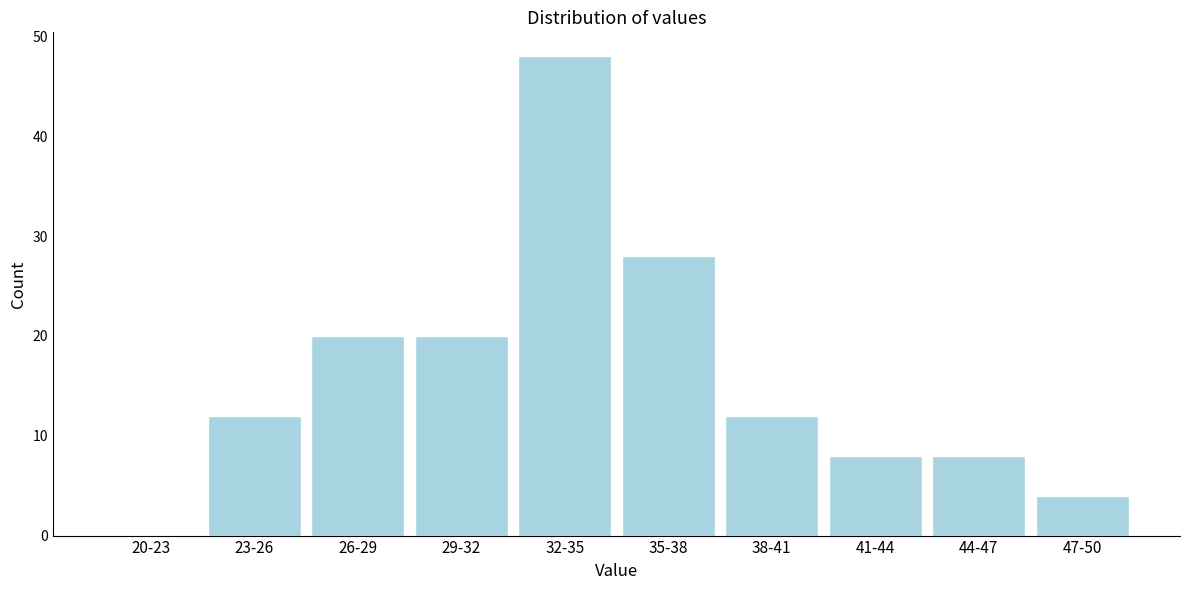

Reading left to right, list all the values displayed in this chart.

20-23=0	23-26=12	26-29=20	29-32=20	32-35=48	35-38=28	38-41=12	41-44=8	44-47=8	47-50=4